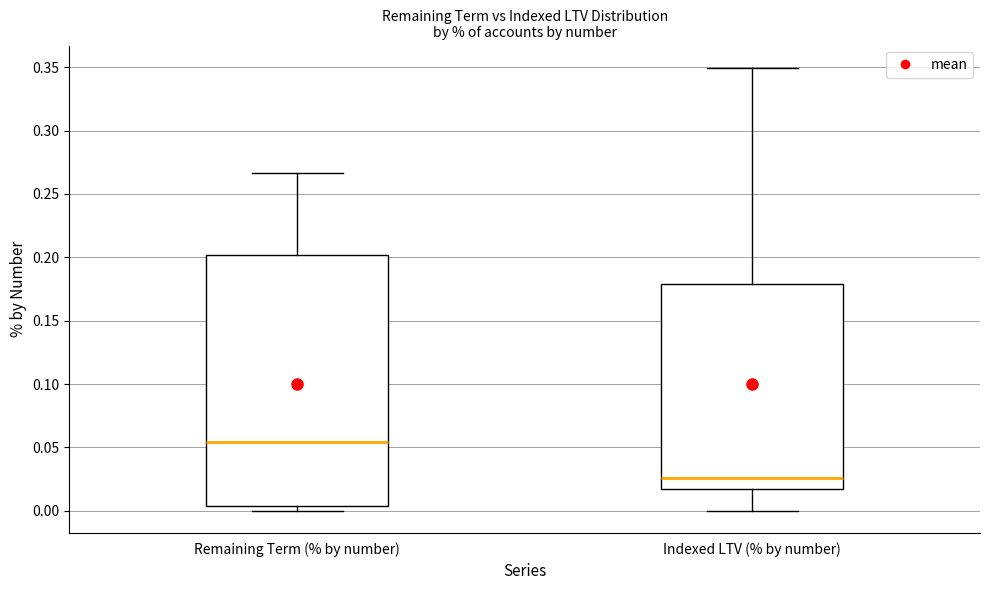

Reading left to right, read every box against the y-axis: the position of its median line, the range the box covers, and the ends of its whiskers. The values are not printed on the chart, so give them approximately, as read against the axis.

Remaining Term (% by number): median 0.055, box 0.005 to 0.200, whiskers 0.000 to 0.265
Indexed LTV (% by number): median 0.025, box 0.015 to 0.180, whiskers 0.000 to 0.350